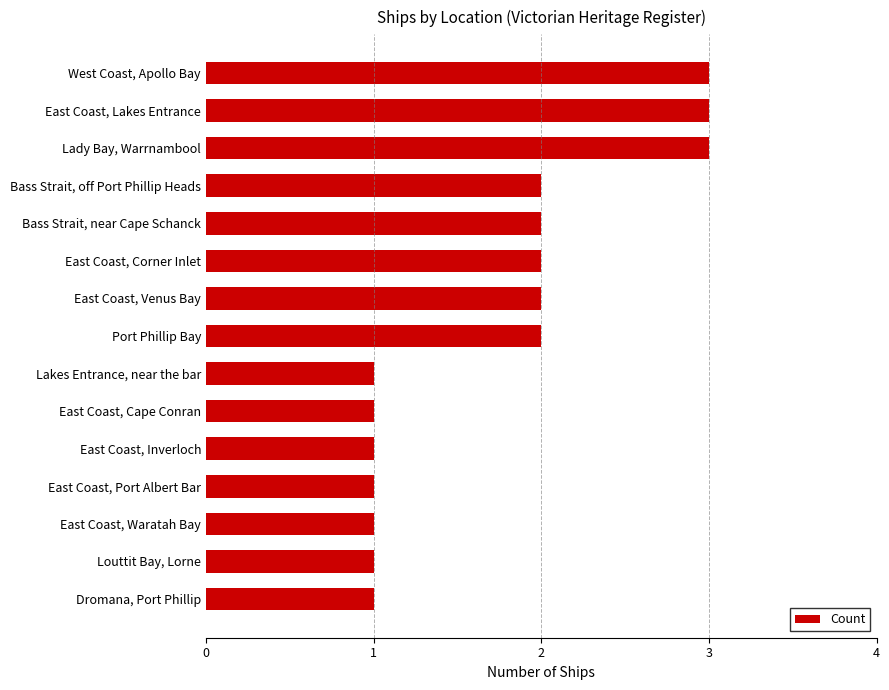

Approximately how many times larger is the value at East Coast, Port Albert Bar compared to Port Phillip Bay?

0.5